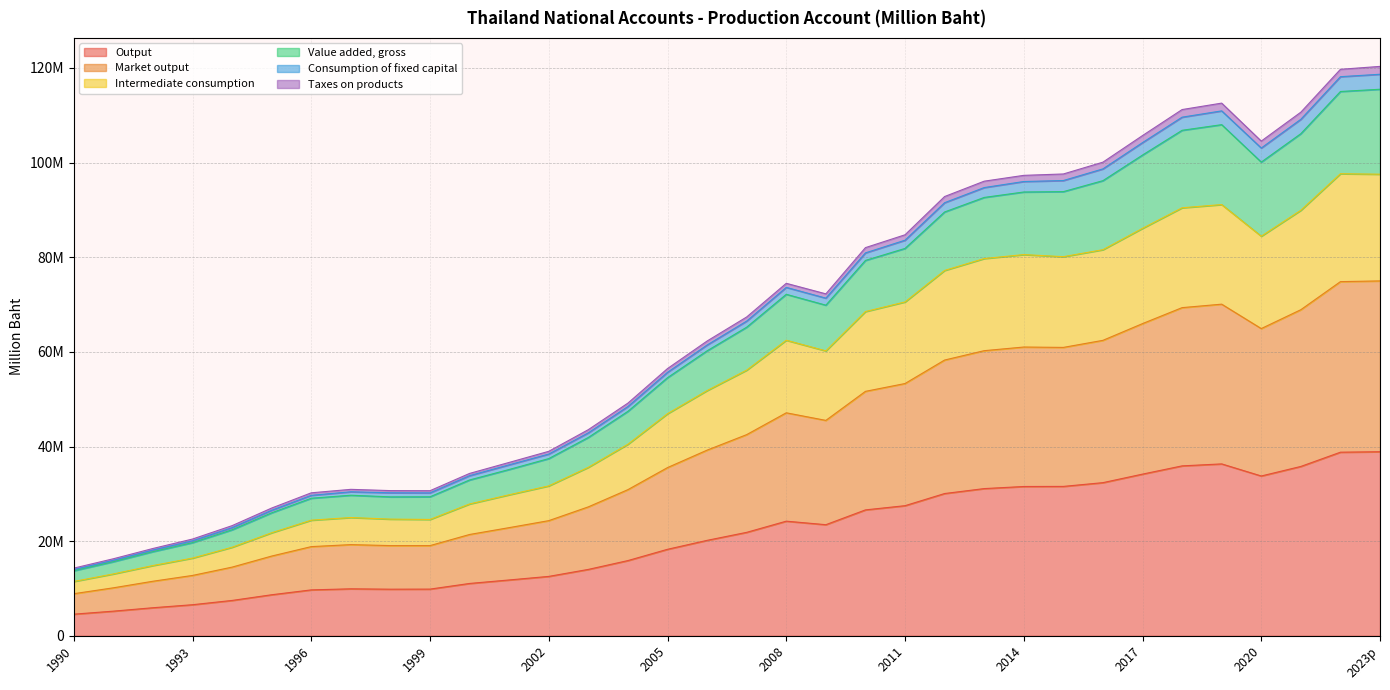

The Market output series shows 77333642 at 2009. True or false?

False